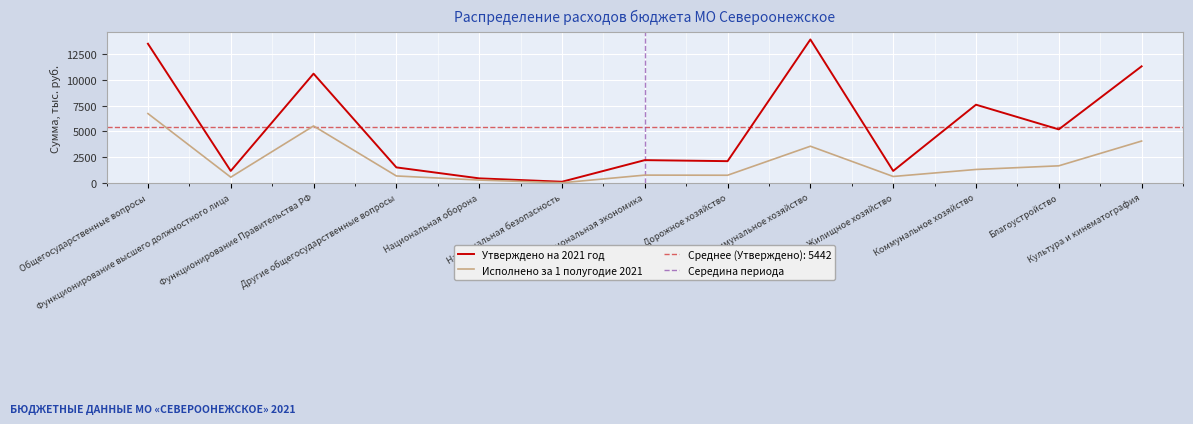

How many distinct data groups are displayed?

2